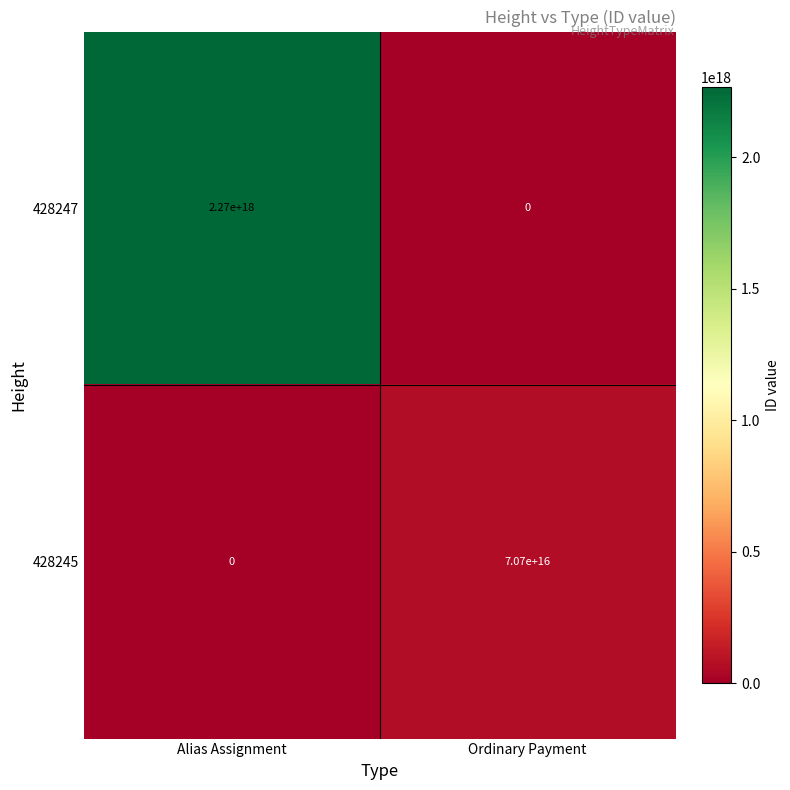

Count the number of categories in the chart.

2